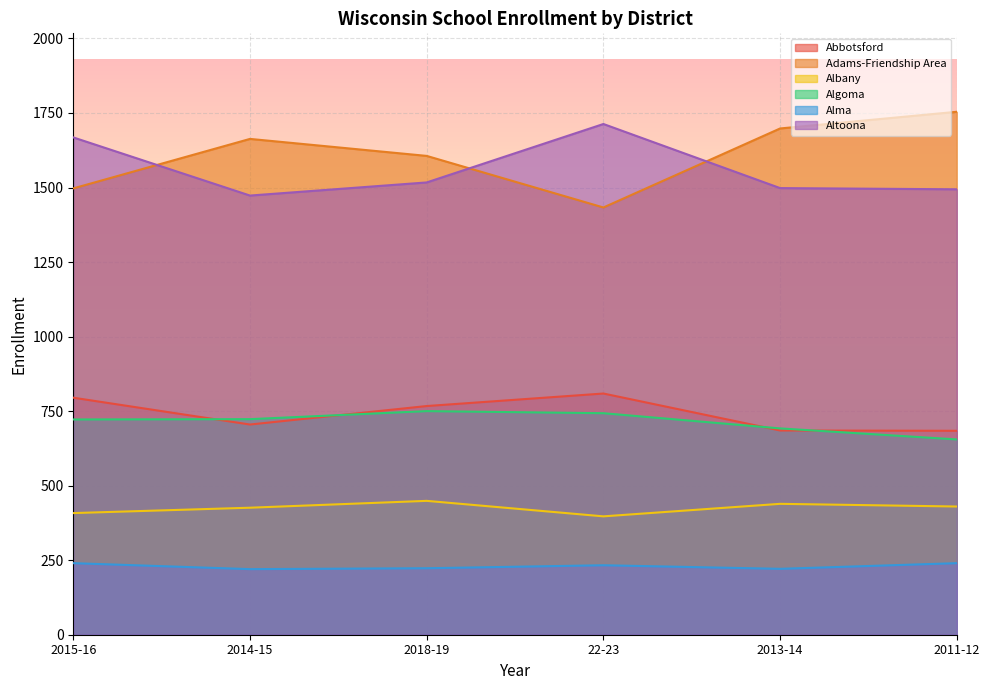

What is the sum of all Albany values?

2549